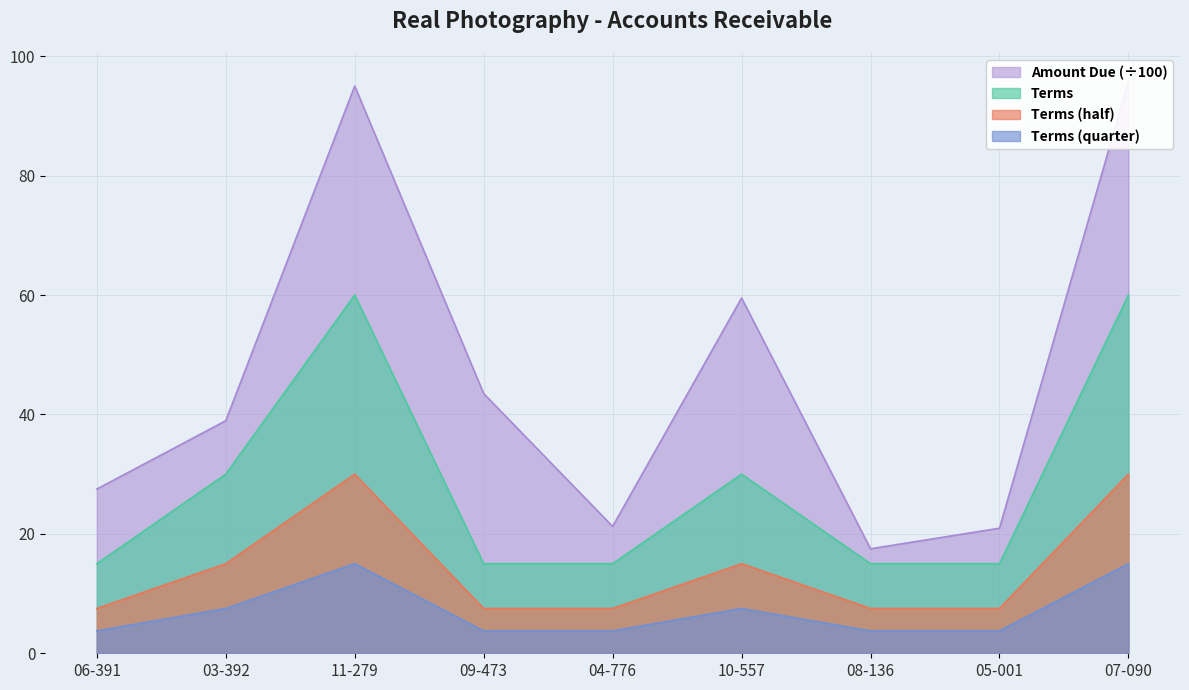

Is it true that the value at 08-136 is 3?

False